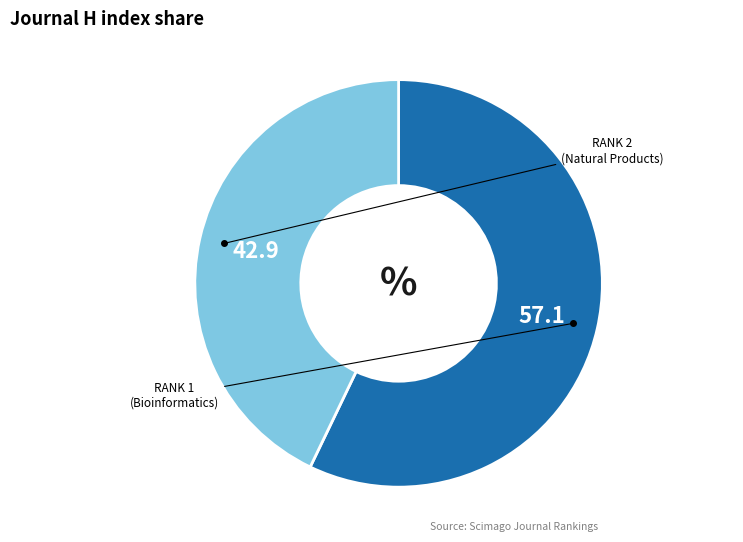

Does any single category account for the majority?

Yes